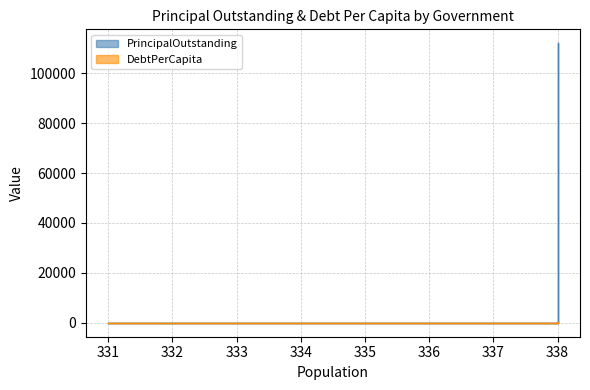

True or false: PrincipalOutstanding has more than 1 points higher than both neighbors.

False